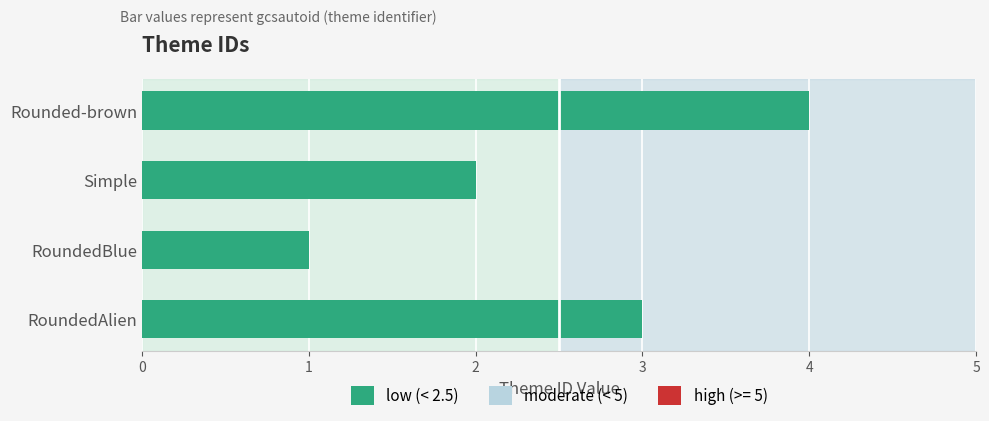

Between Rounded-brown and RoundedAlien, which is larger?

Rounded-brown